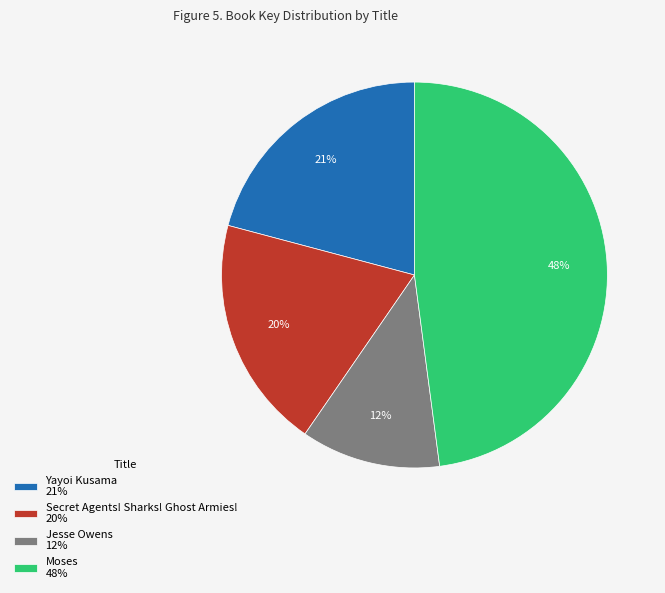

Does Secret Agents! Sharks! Ghost Armies! account for over 50% of the chart?

No